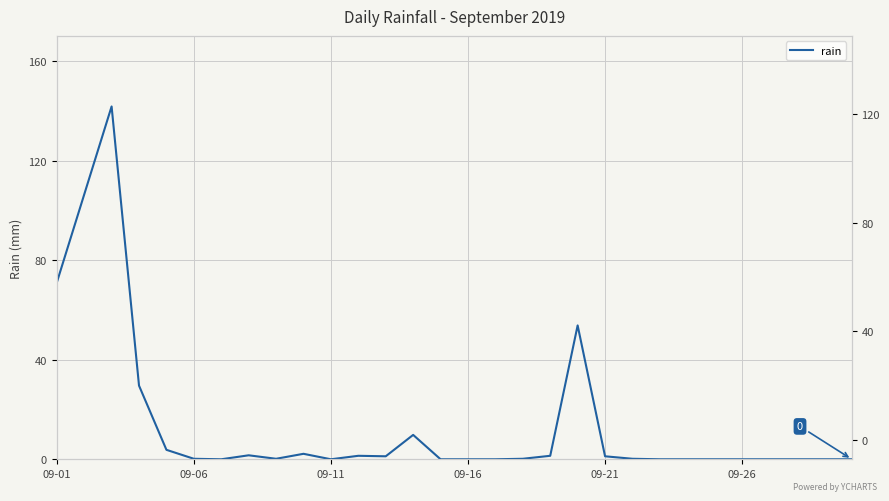

True or false: there are more than 2 points higher than both neighbors.

True